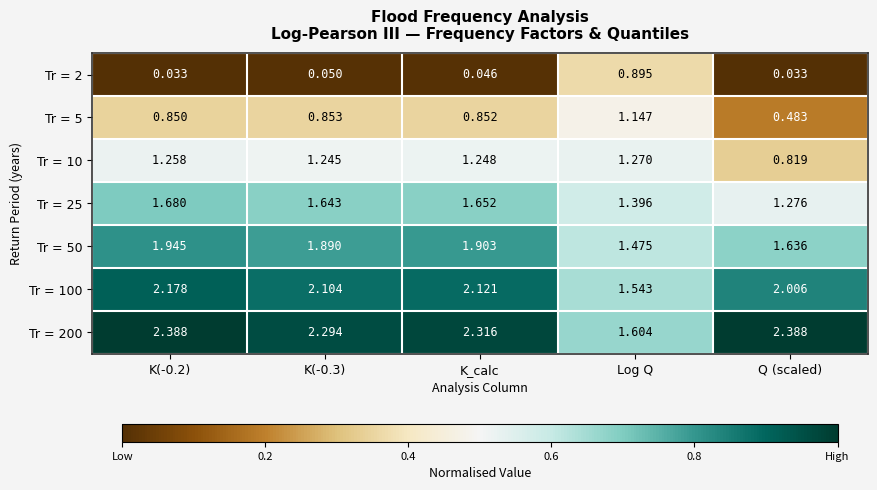

At which label is Tr = 10 closest to 1?

Q (scaled)